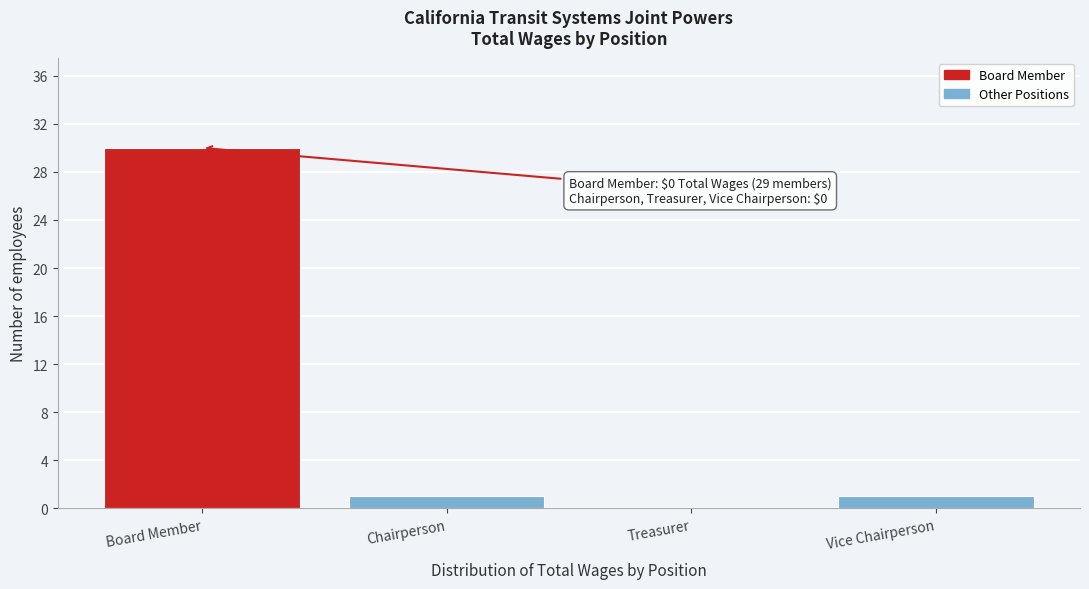

Reading left to right, transcribe all the data shown in this chart.

Board Member=30	Chairperson=1	Treasurer=0	Vice Chairperson=1